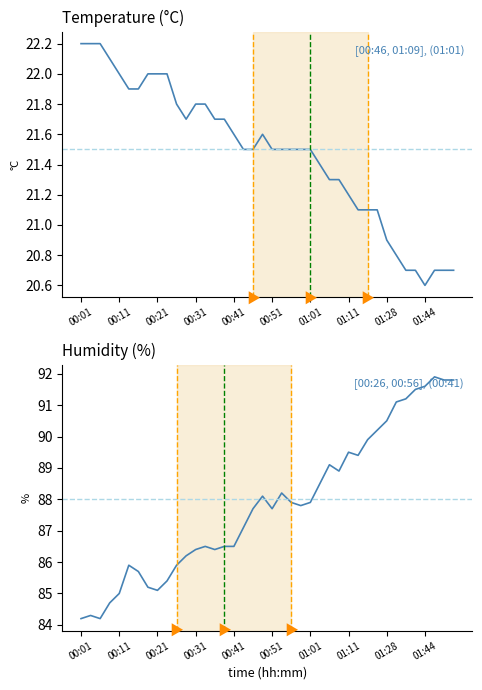

At which category does the chart reach its peak across all series?

37